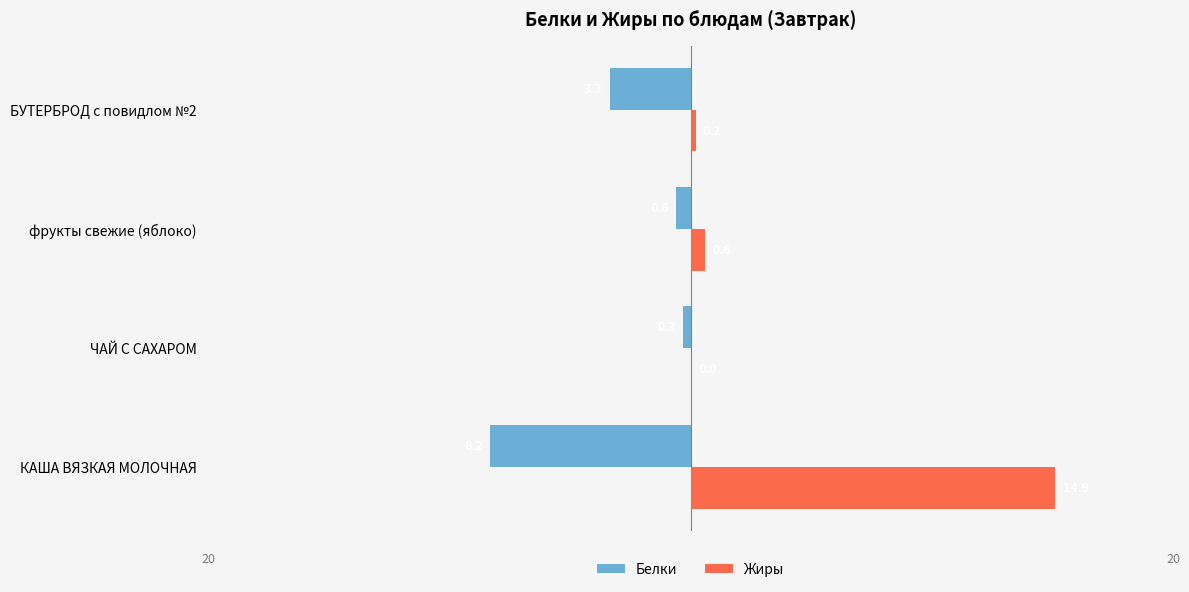

What is the approximate value of Жиры at КАША ВЯЗКАЯ МОЛОЧНАЯ?

14.9